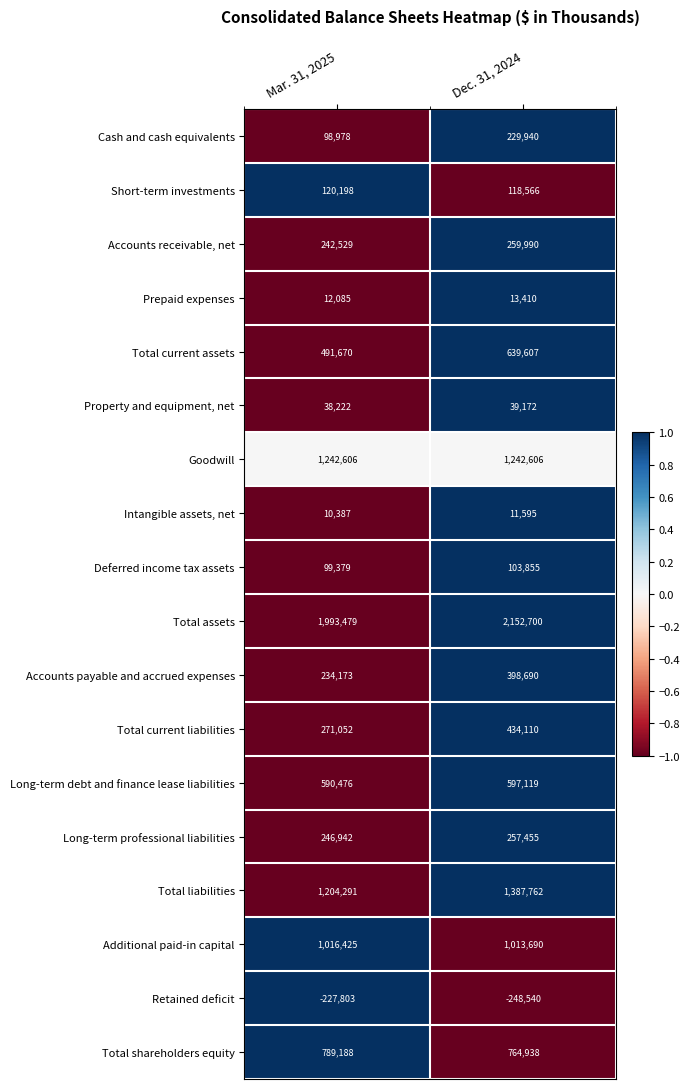

Which category has the lowest value across all series?

Dec. 31, 2024